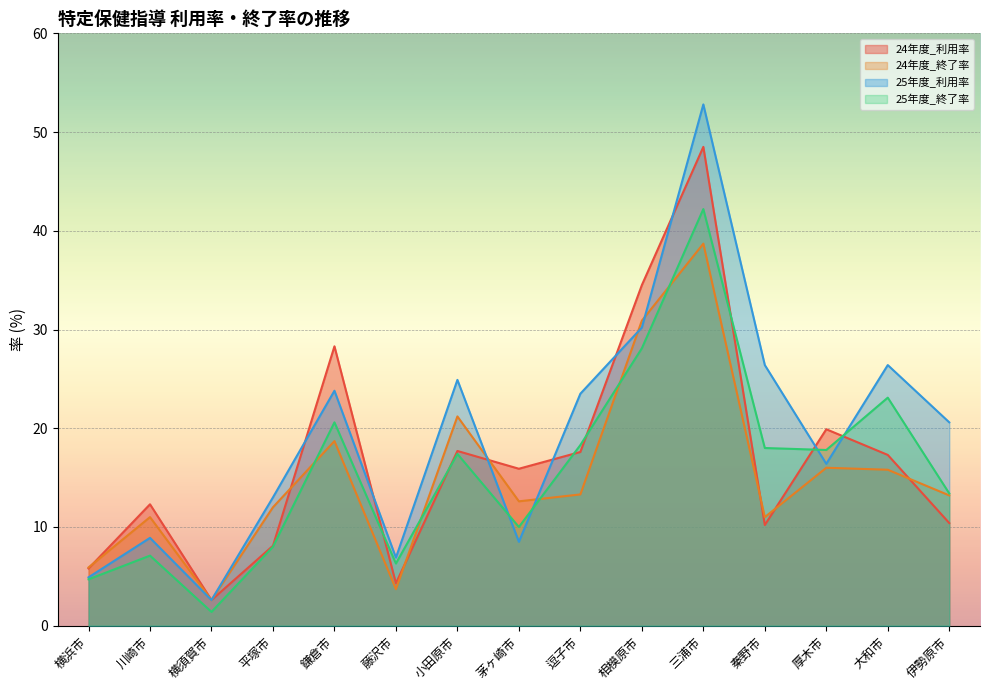

What is the average value of the 25年度_終了率 series?

15.8